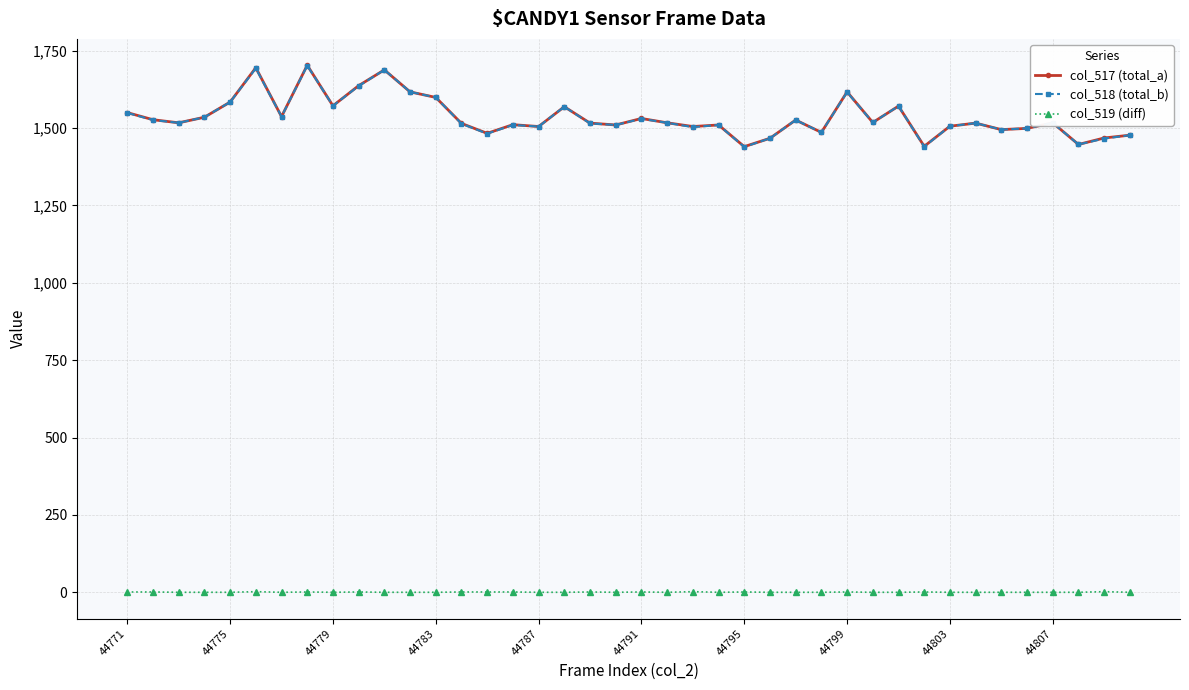

What is the difference between the maximum and second lowest values in the col_518 (total_b) series?

262